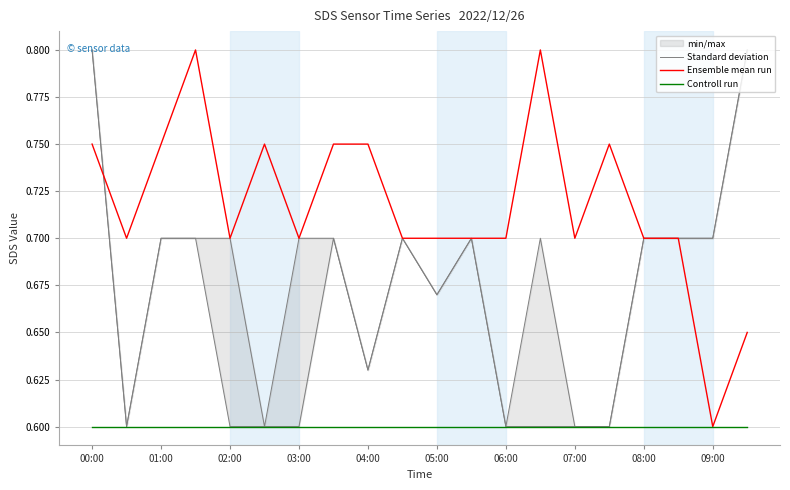

Rank the series by their average value, from highest to lowest.

Ensemble mean run, Standard deviation, Controll run